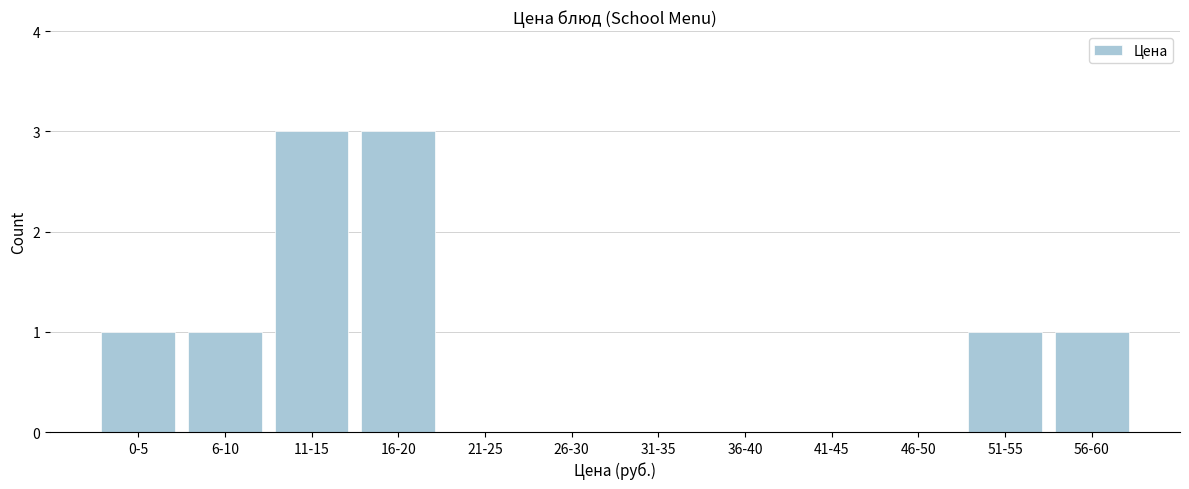

Reading left to right, what are all the values shown in this chart?

0-5=1	6-10=1	11-15=3	16-20=3	21-25=0	26-30=0	31-35=0	36-40=0	41-45=0	46-50=0	51-55=1	56-60=1